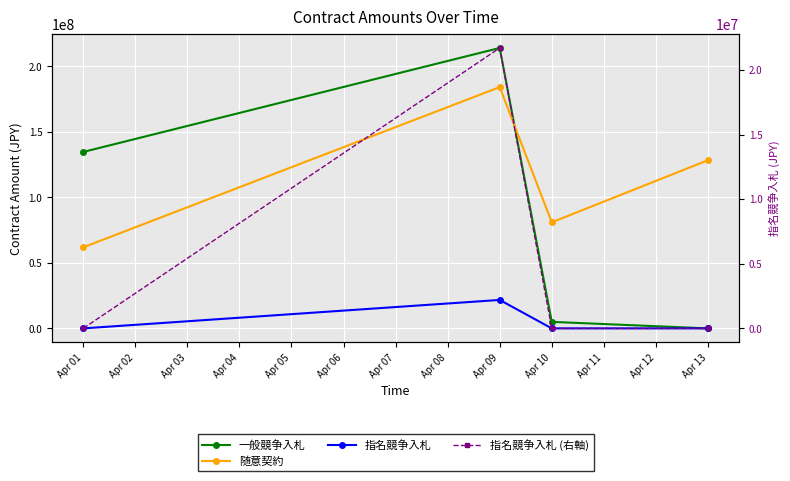

True or false: 指名競争入札 (右軸) and 一般競争入札 cross at least once.

False